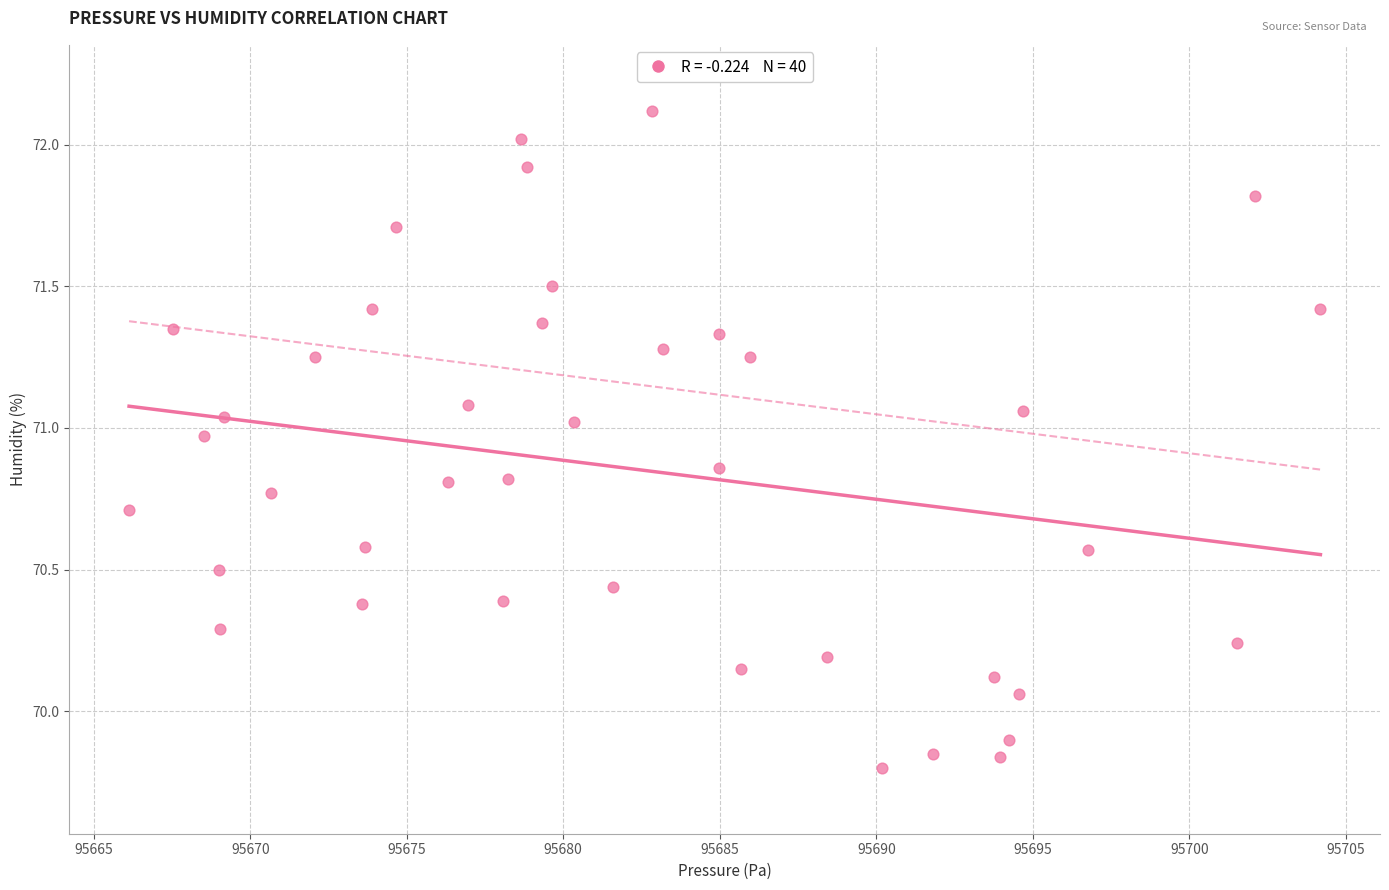

What is the range of X values (max minus min)?

38.1